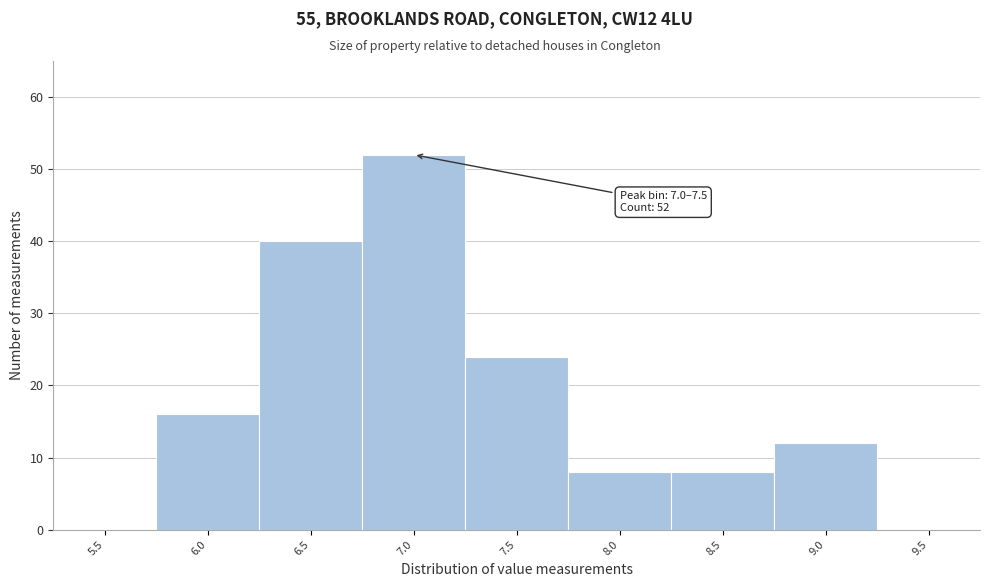

Reading left to right, transcribe all the data shown in this chart.

5.5=0	6.0=16	6.5=40	7.0=52	7.5=24	8.0=8	8.5=8	9.0=12	9.5=0